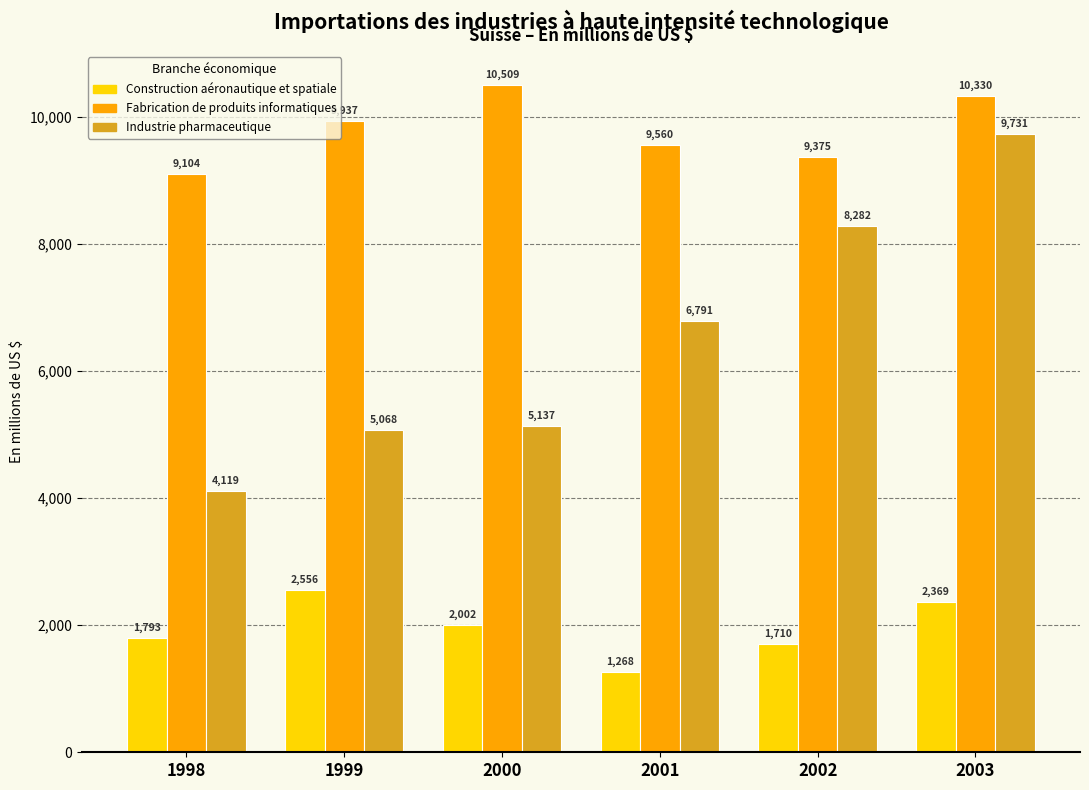

What is the total value across all series at 2001?

17619.7